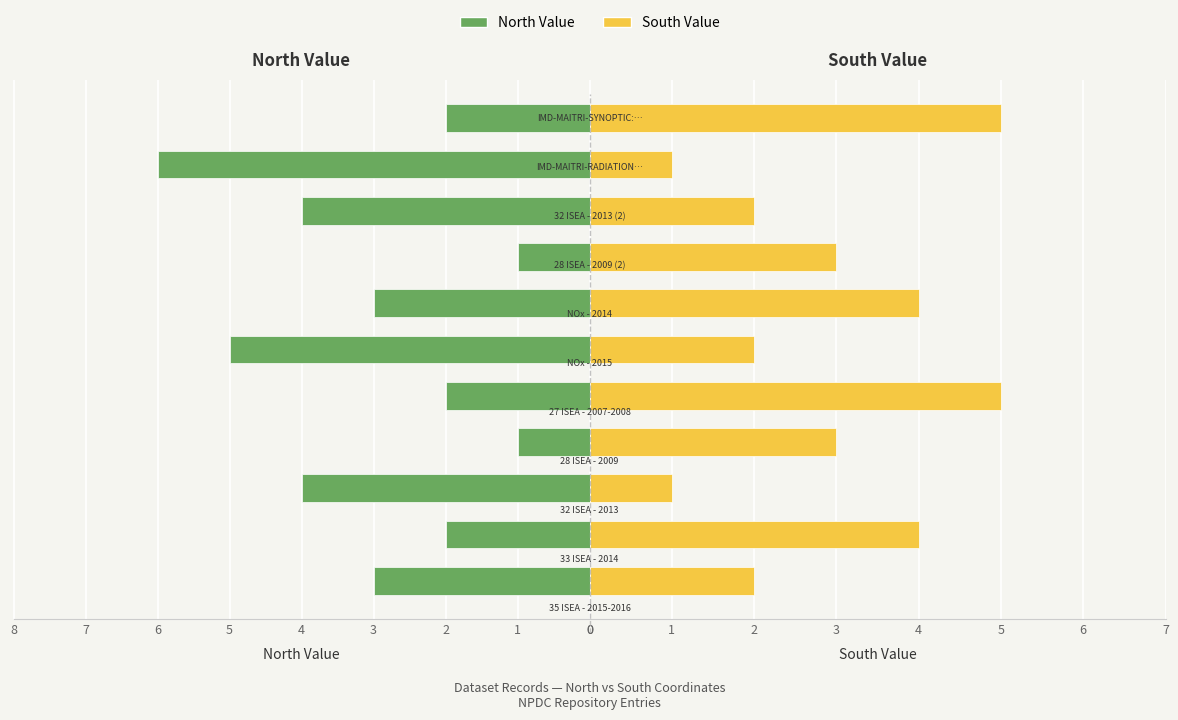

List the series in order of their overall mean, highest first.

North Value, South Value